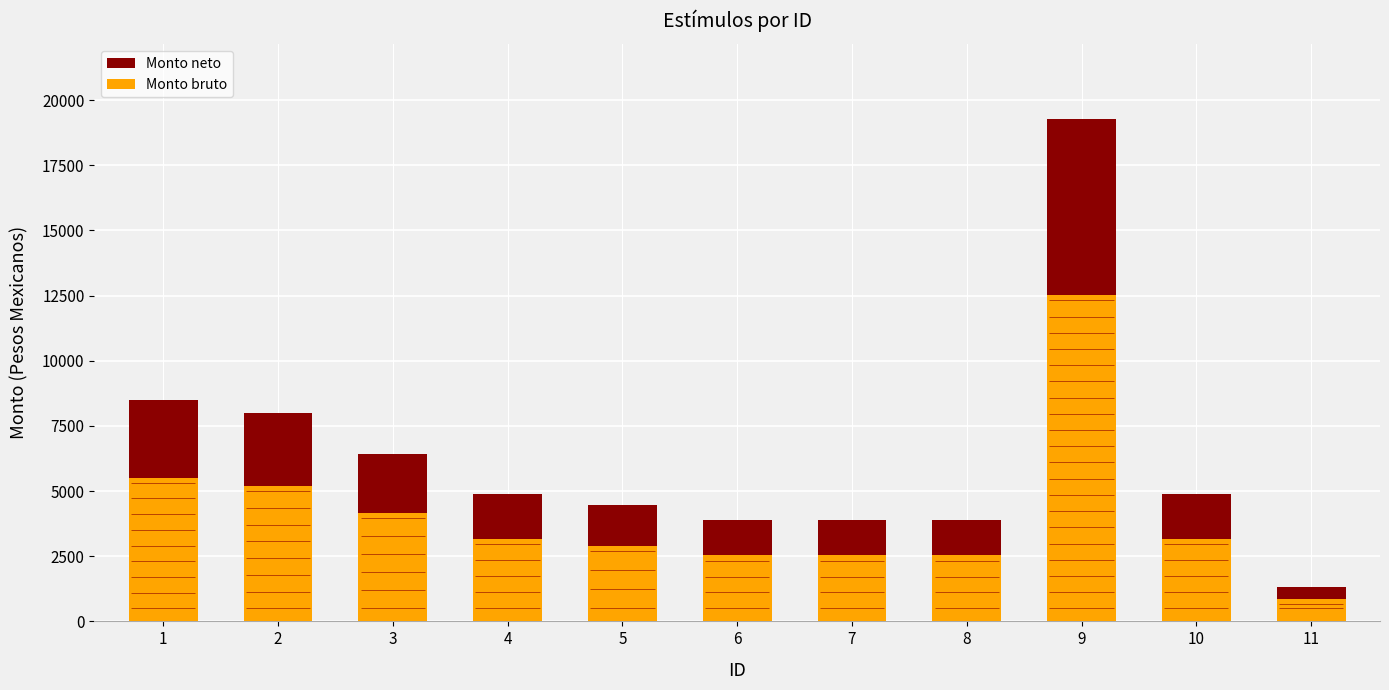

The value of Monto bruto at 3 is 4163.2. True or false?

True